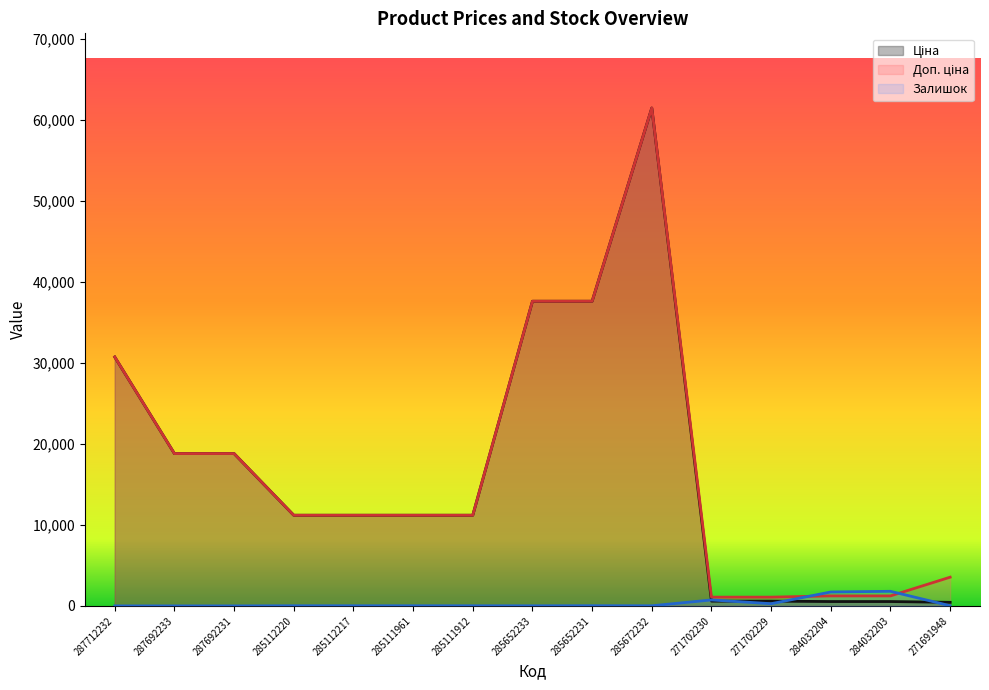

Which series has the largest total across all categories?

Доп. ціна